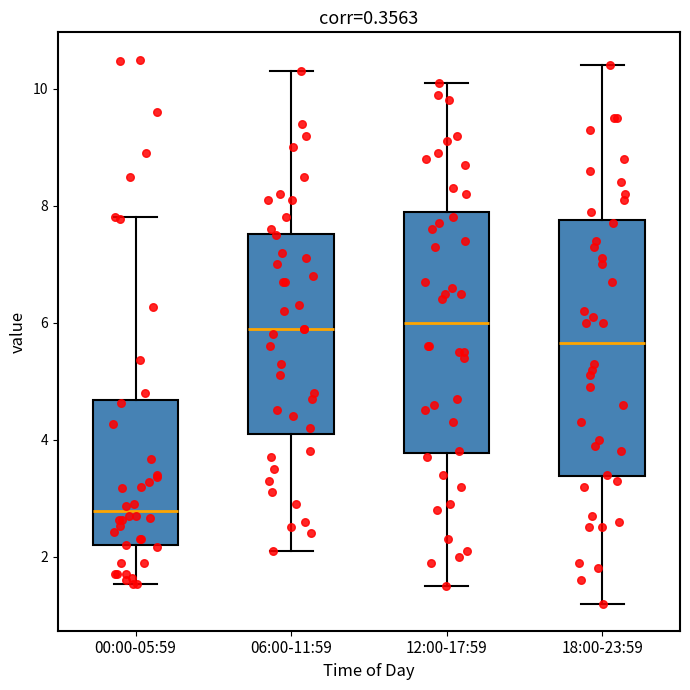

Reading left to right, read every box against the y-axis: the position of its median line, the range the box covers, and the ends of its whiskers. The values are not printed on the chart, so give them approximately, as read against the axis.

00:00-05:59: median 2.8, box 2.2 to 4.6, whiskers 1.6 to 7.8
06:00-11:59: median 6.0, box 4.2 to 7.6, whiskers 2.2 to 10.4
12:00-17:59: median 6.0, box 3.8 to 8.0, whiskers 1.6 to 10.2
18:00-23:59: median 5.6, box 3.4 to 7.8, whiskers 1.2 to 10.4